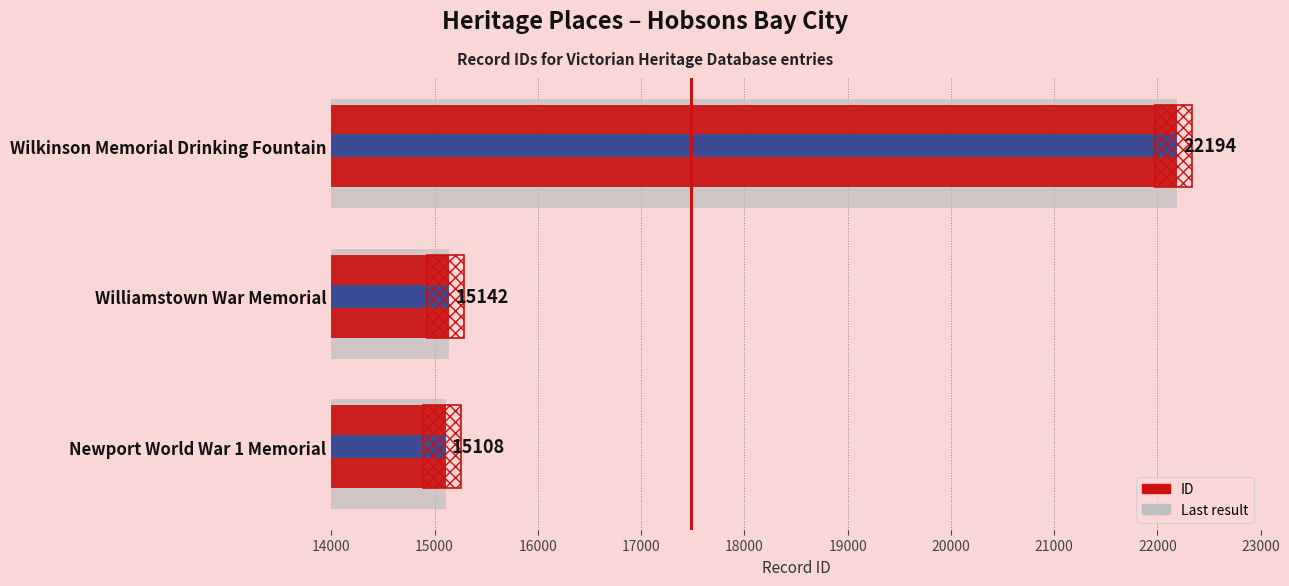

The chart shows a value of 20385 at 15000. True or false?

False